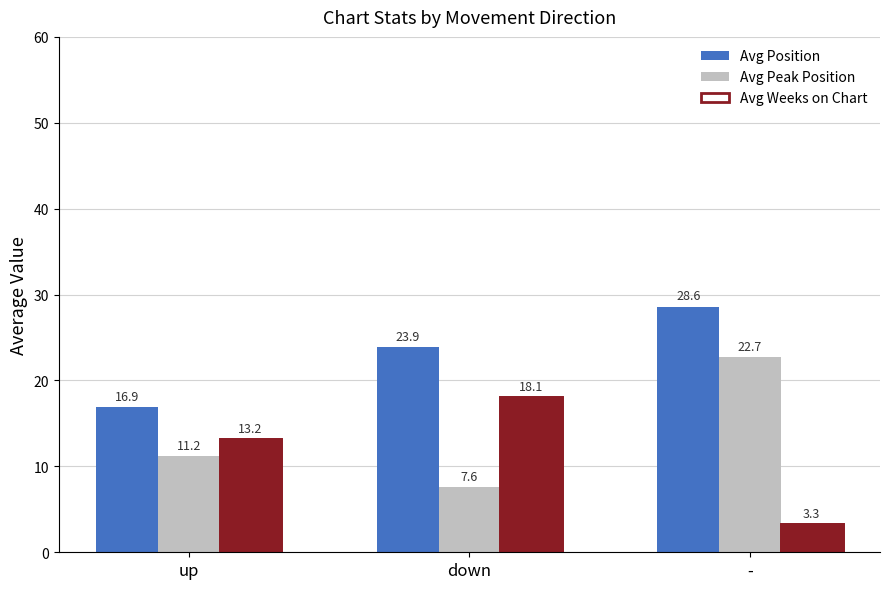

What is the label of the 2nd bar from the left?

down